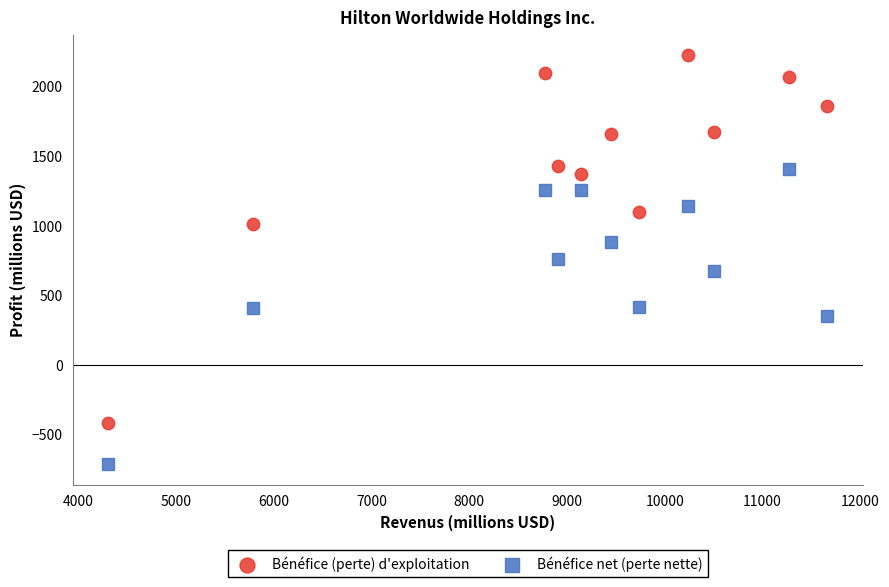

Across all data points, what is the range of Y values (max minus min)?

2940